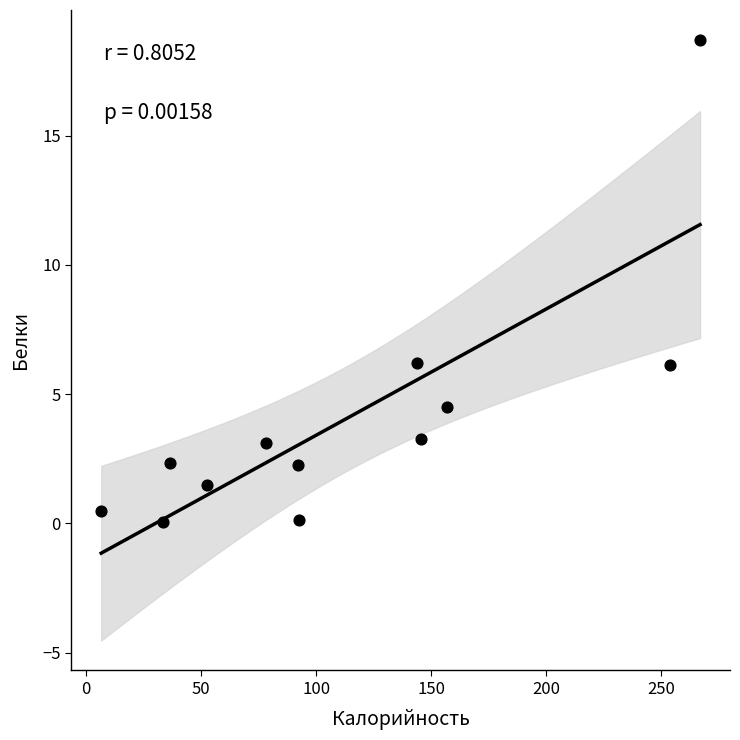

What is the range of X values (max minus min)?

260.4